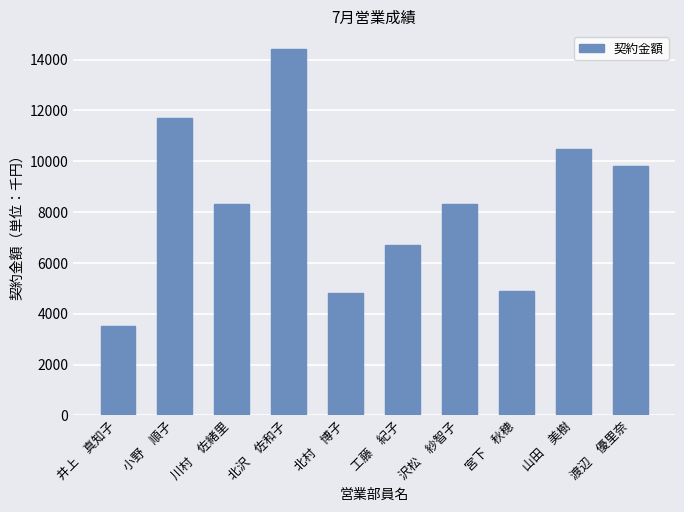

What is the change in value from 川村　佐緒里 to 北村　博子?

-3500